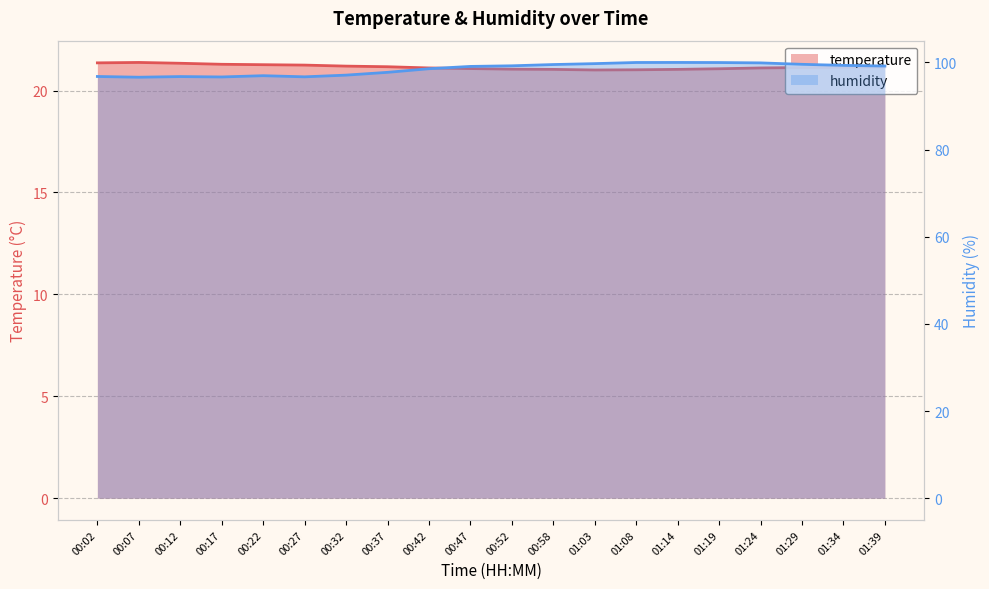

The temperature series shows 21.1 at 01:19. True or false?

True